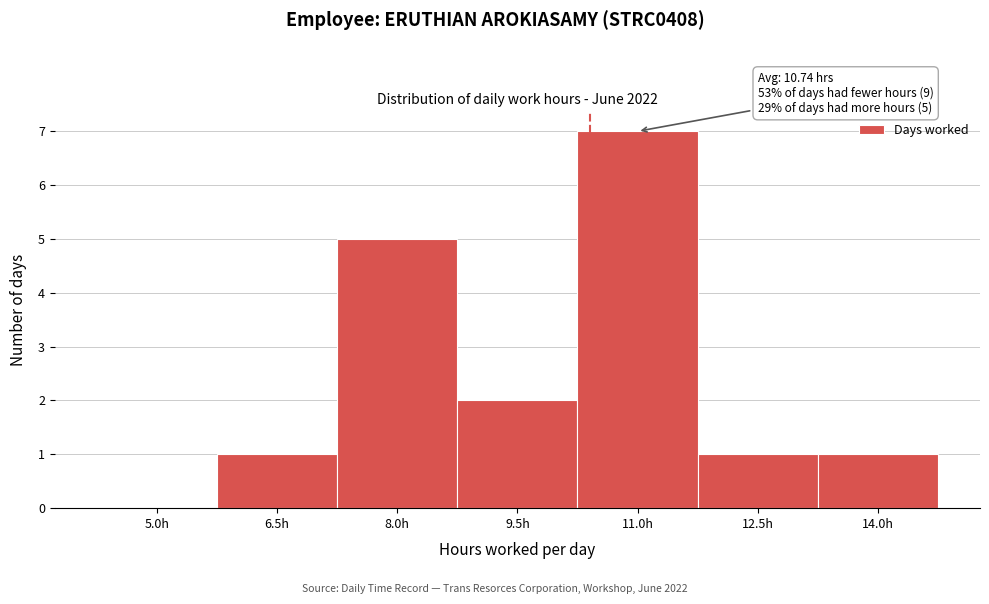

Reading left to right, transcribe all the data shown in this chart.

5.0h=0	6.5h=1	8.0h=5	9.5h=2	11.0h=7	12.5h=1	14.0h=1